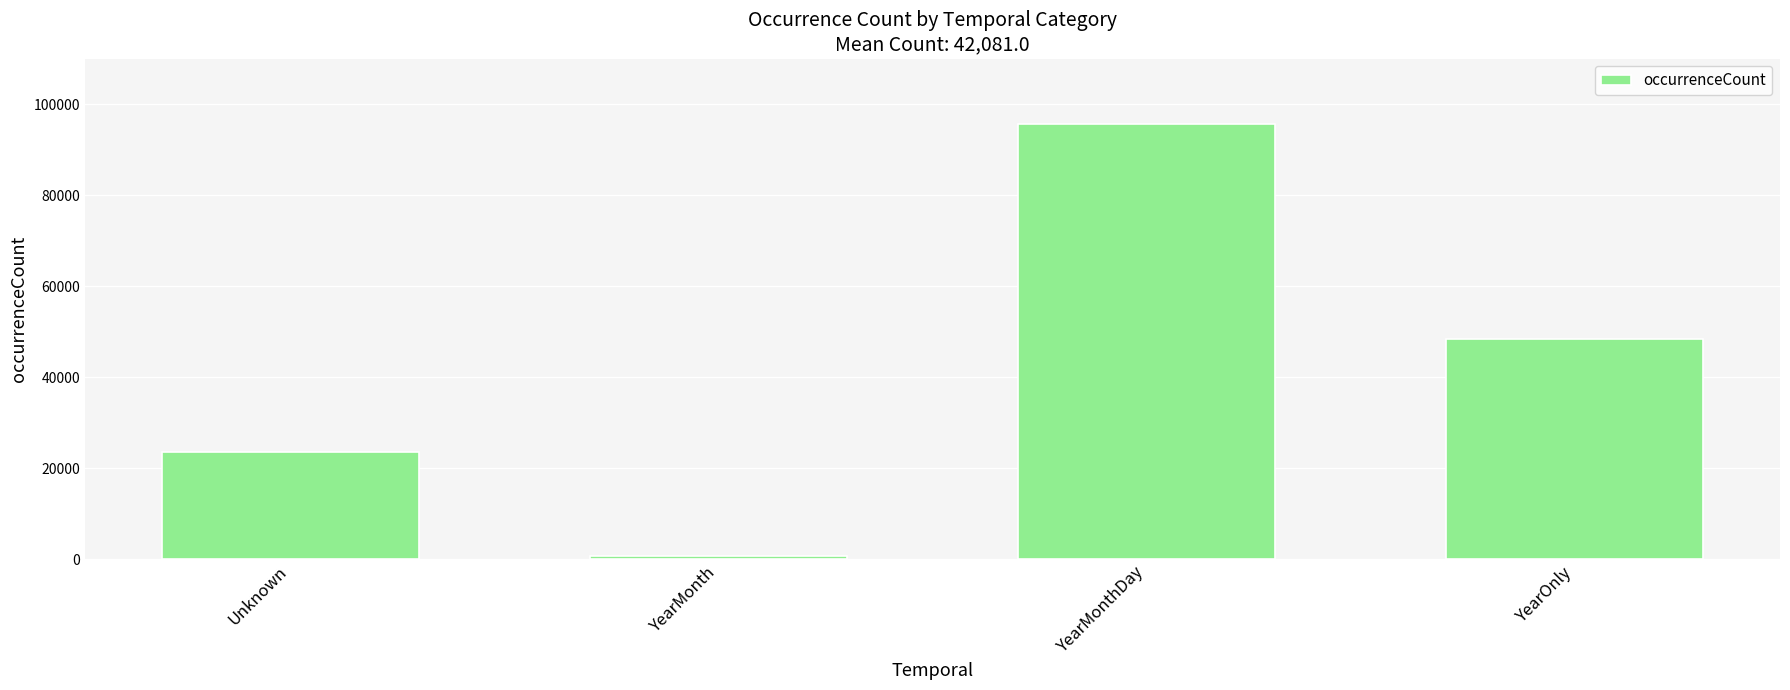

What is the ratio of the value at YearOnly to the value at Unknown?

2.0